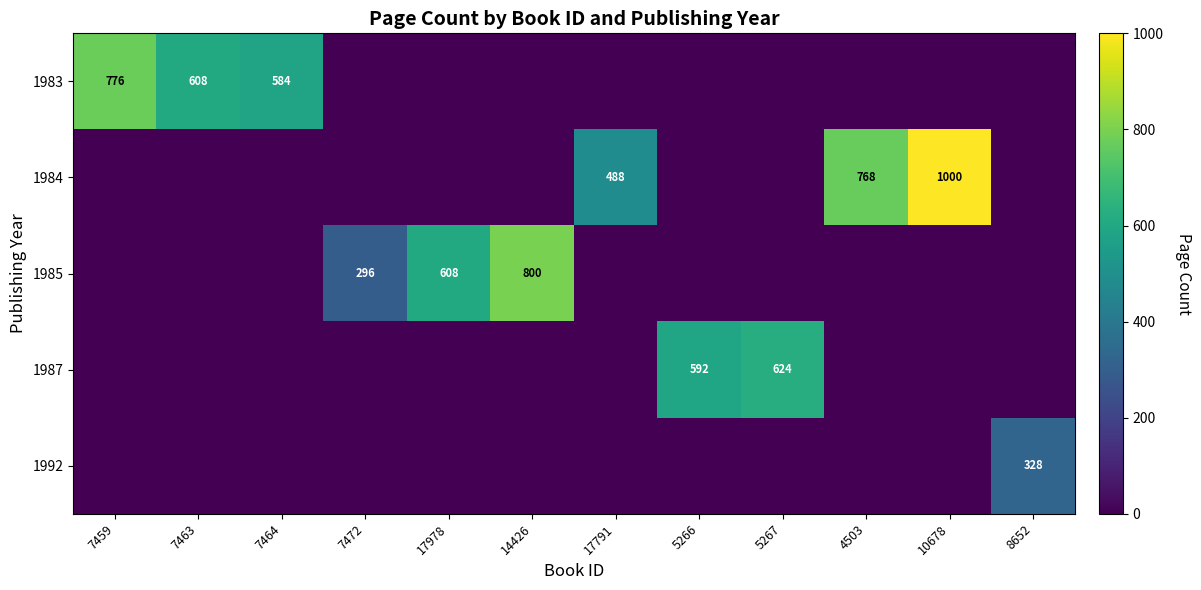

What is the sum of the 1983 values at 7459 and 7463?

1384